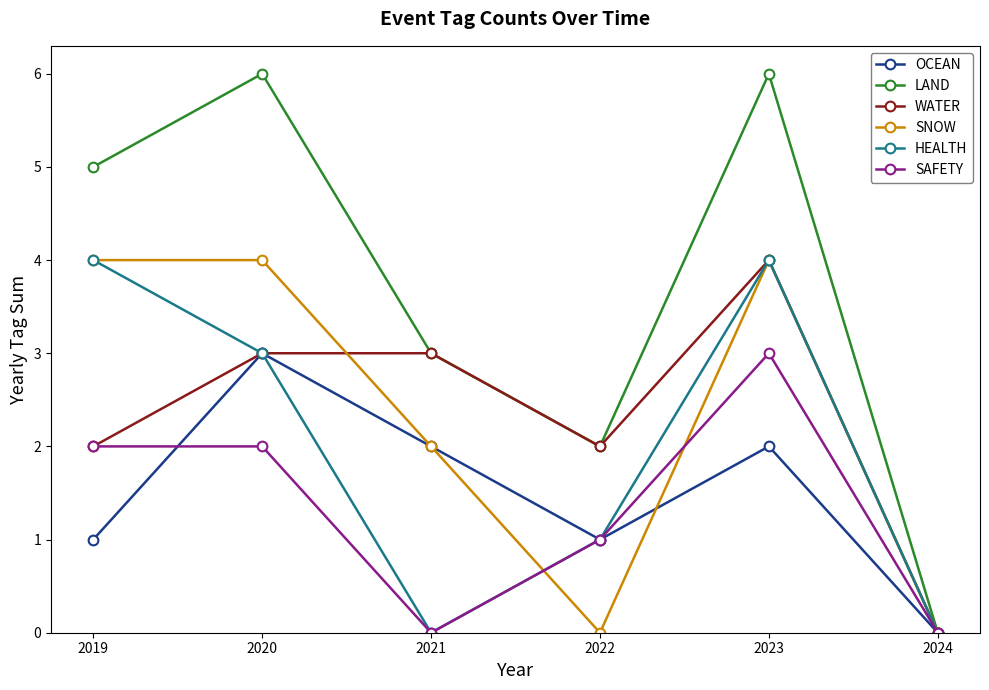

At which label is LAND closest to 3?

2021